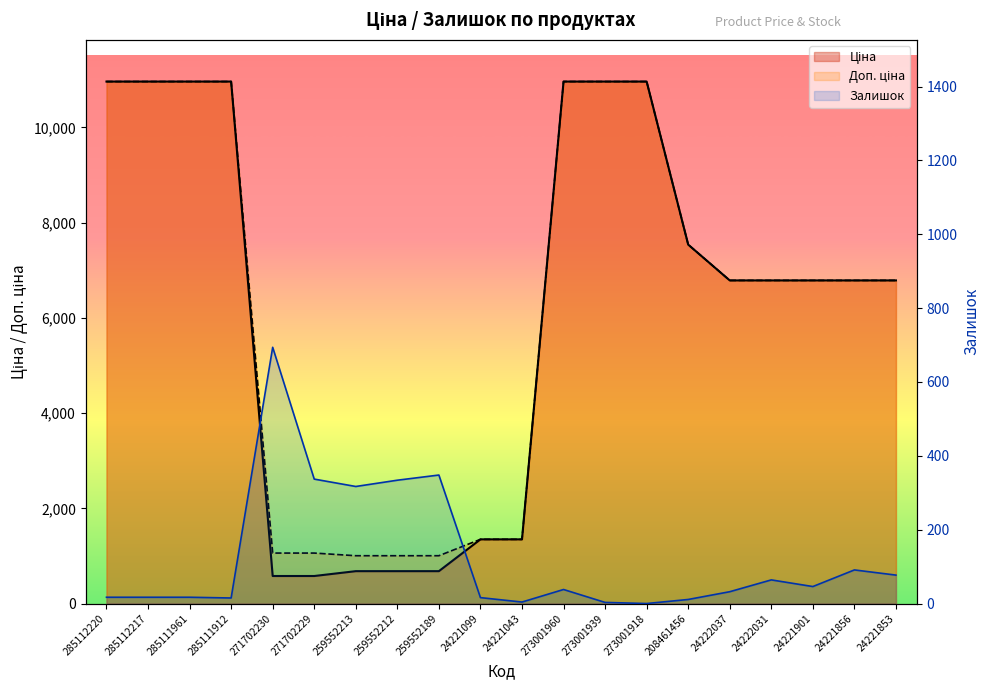

Which category has the highest value across all series?

285112220